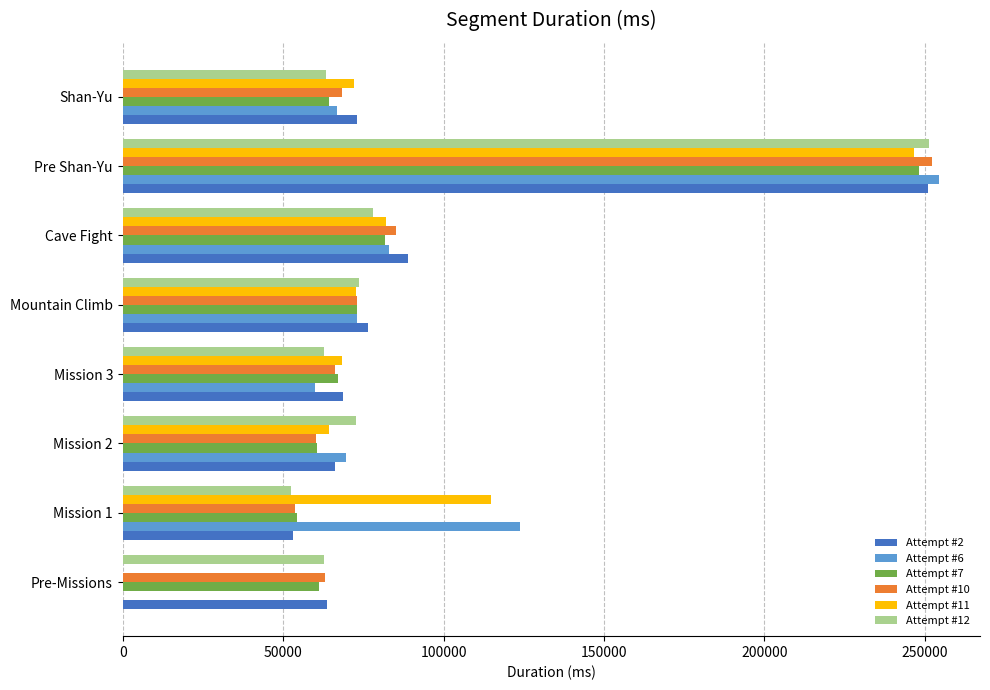

At which category is the sum across all series the highest?

Pre Shan-Yu